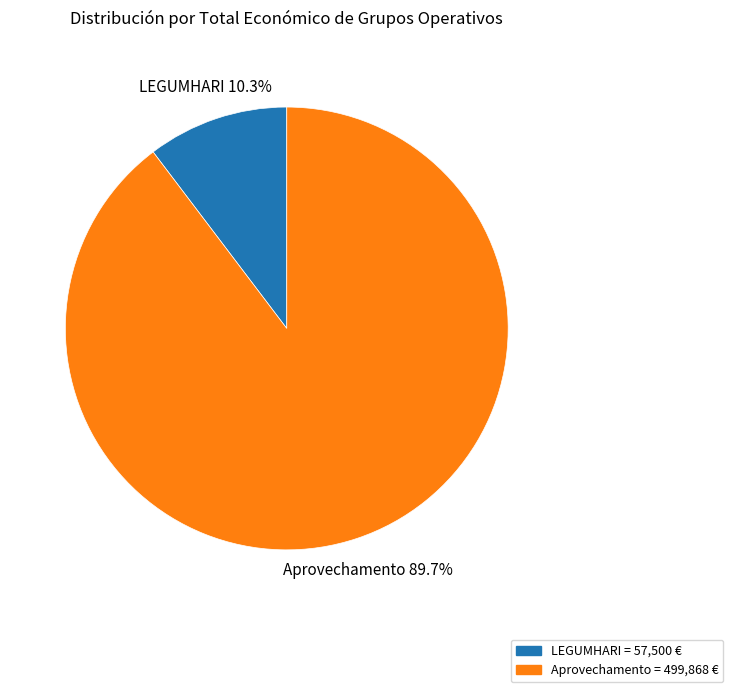

How many slices are in this pie chart?

2